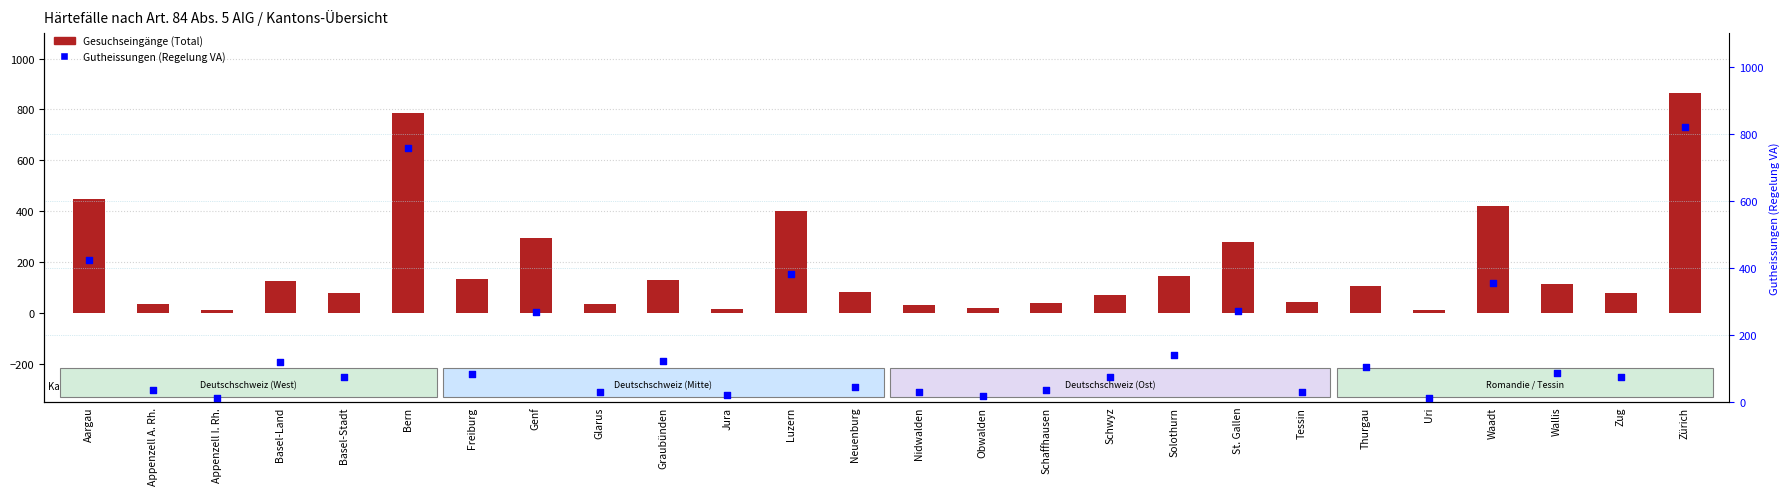

Is the value of Gesuchseingänge (Total) at Neuenburg greater than the value of Gutheissungen (Regelung VA) at Basel-Land?

No